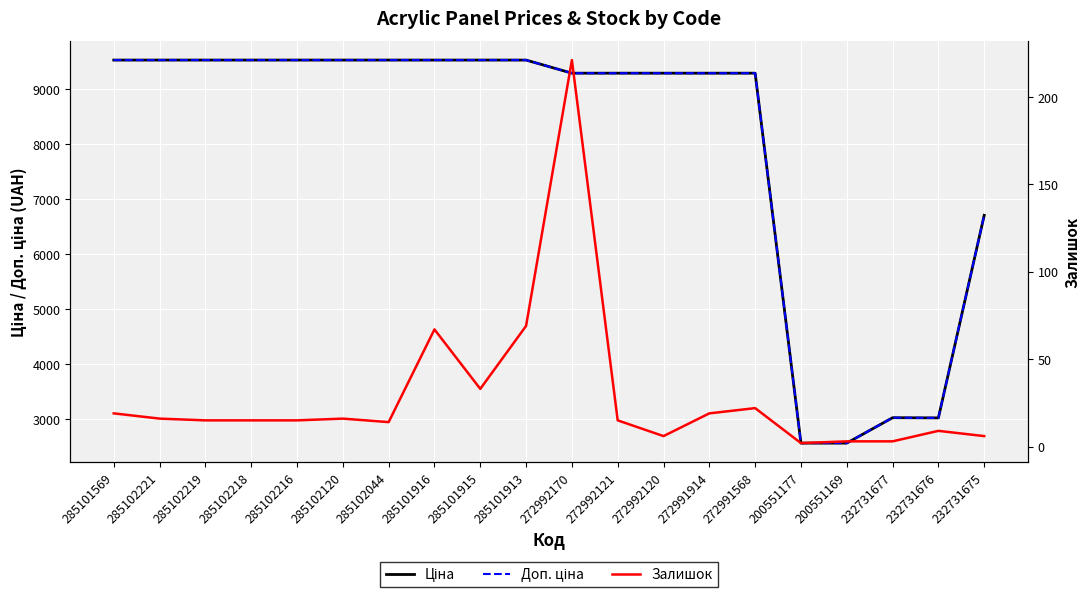

Is it true that Ціна equals 9531.7 at 285102218?

True